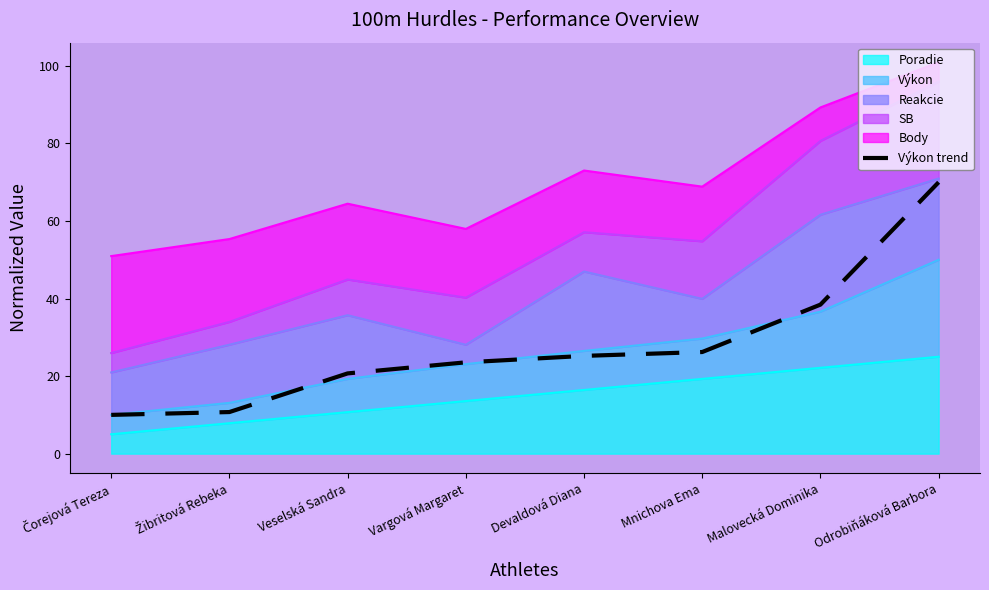

What is the value of the 6th point from the left?

26.2